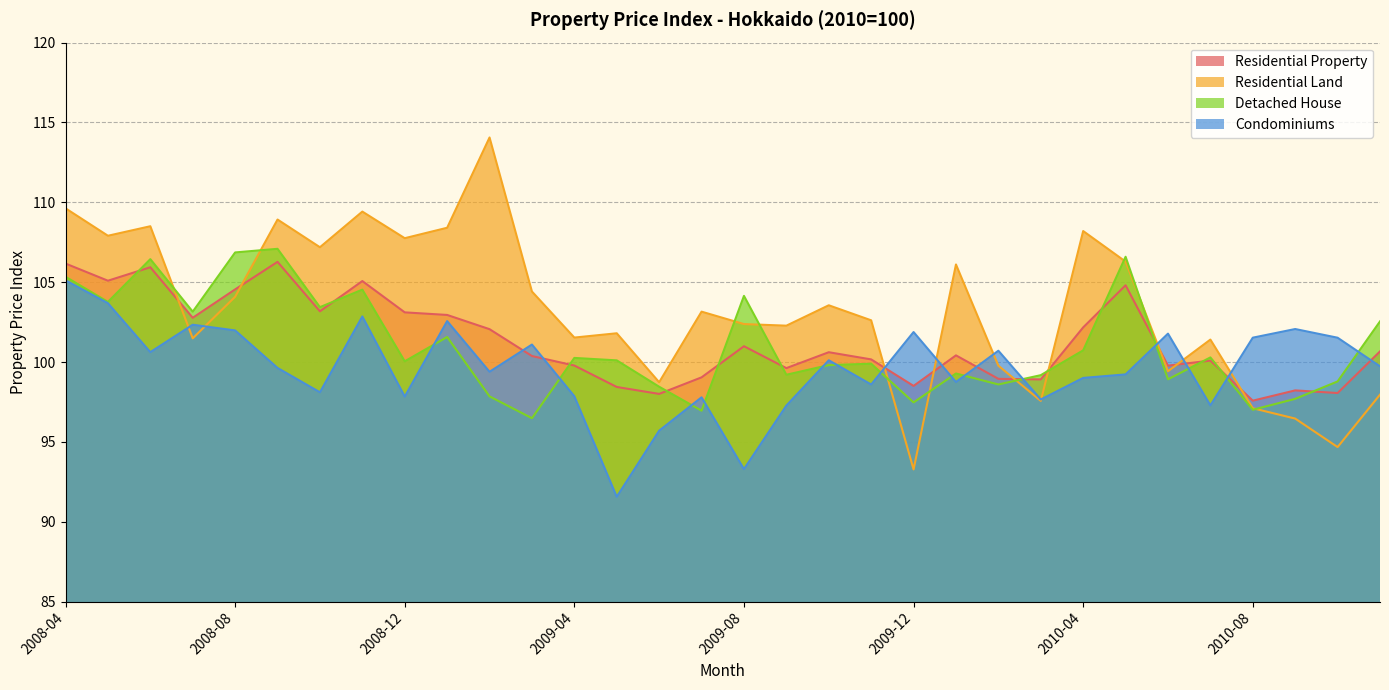

Between 2009-03 and 2010-03, which is larger?

2009-03